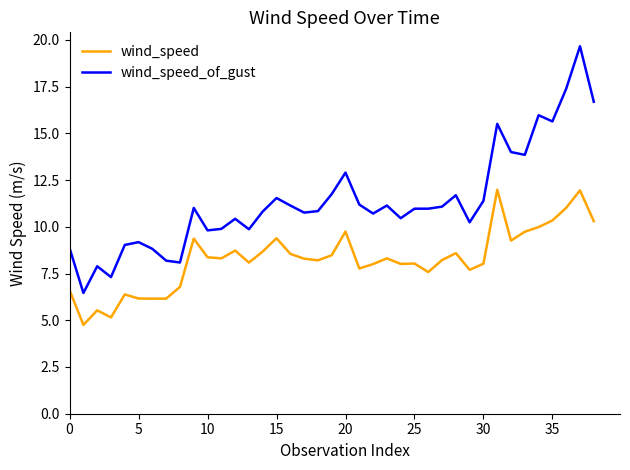

Which series has the largest total across all categories?

wind_speed_of_gust